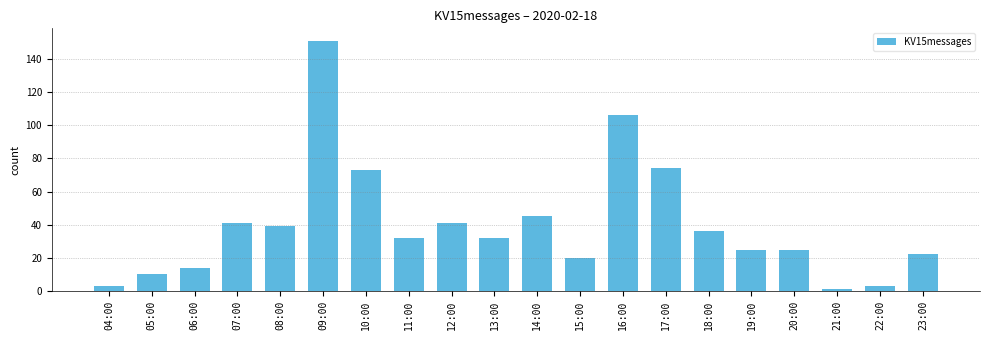

At which category does the chart reach its peak across all series?

09:00